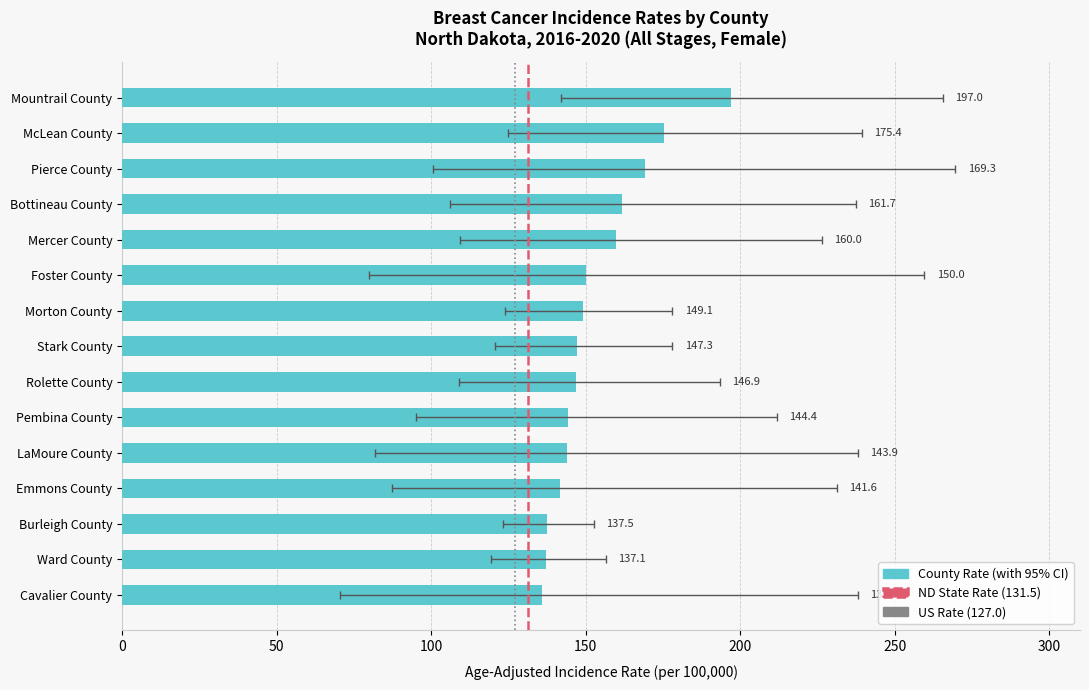

Which category has the lowest value across all series?

Cavalier County